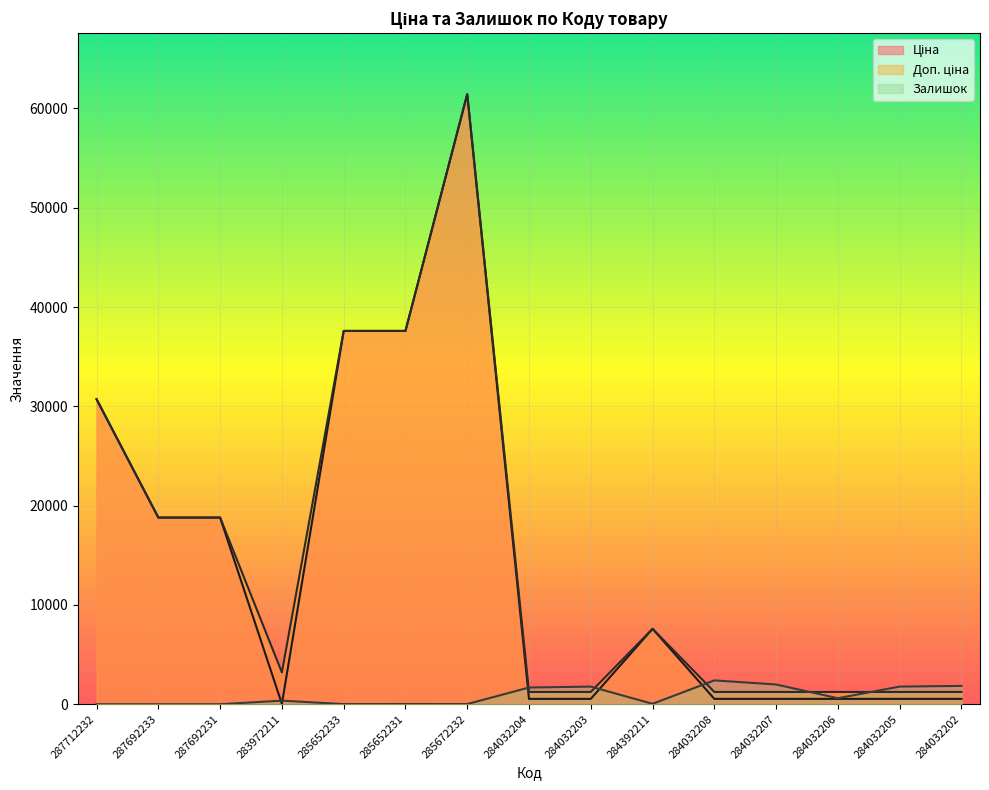

What are all the series names shown in the legend?

Ціна, Доп. ціна, Залишок